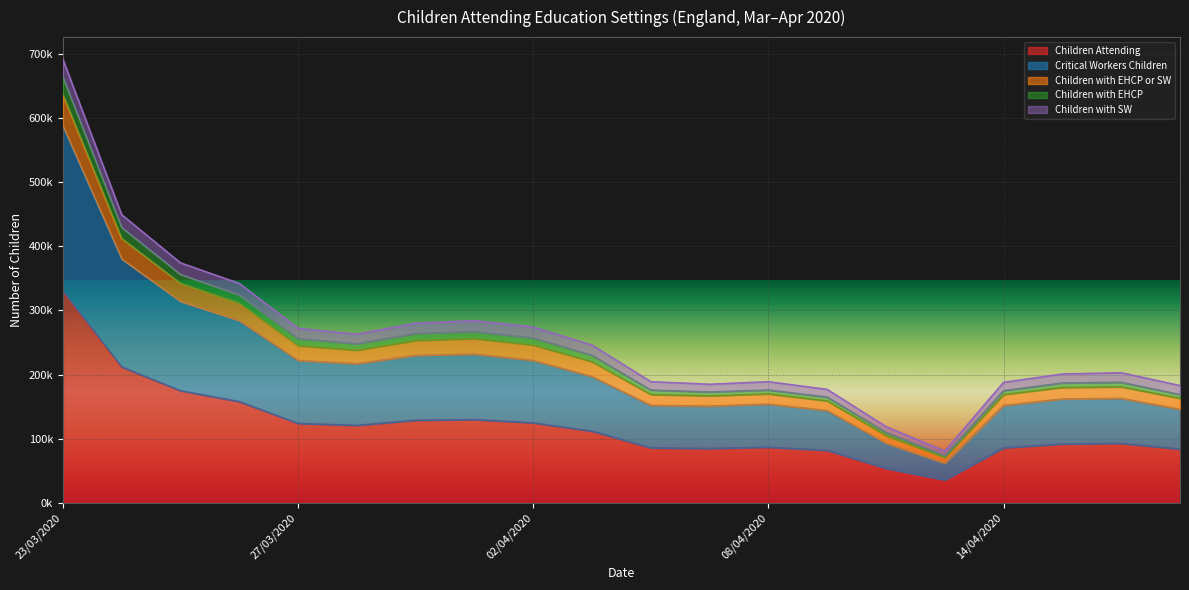

Where is Children with EHCP or SW nearest to the value 386000?

25/03/2020